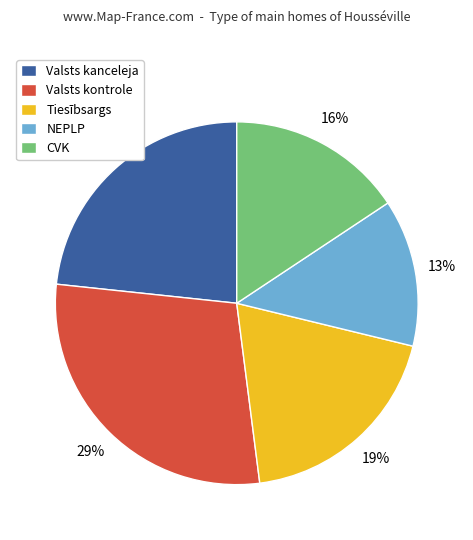

The NEPLP slice represents 13% of the pie. True or false?

True